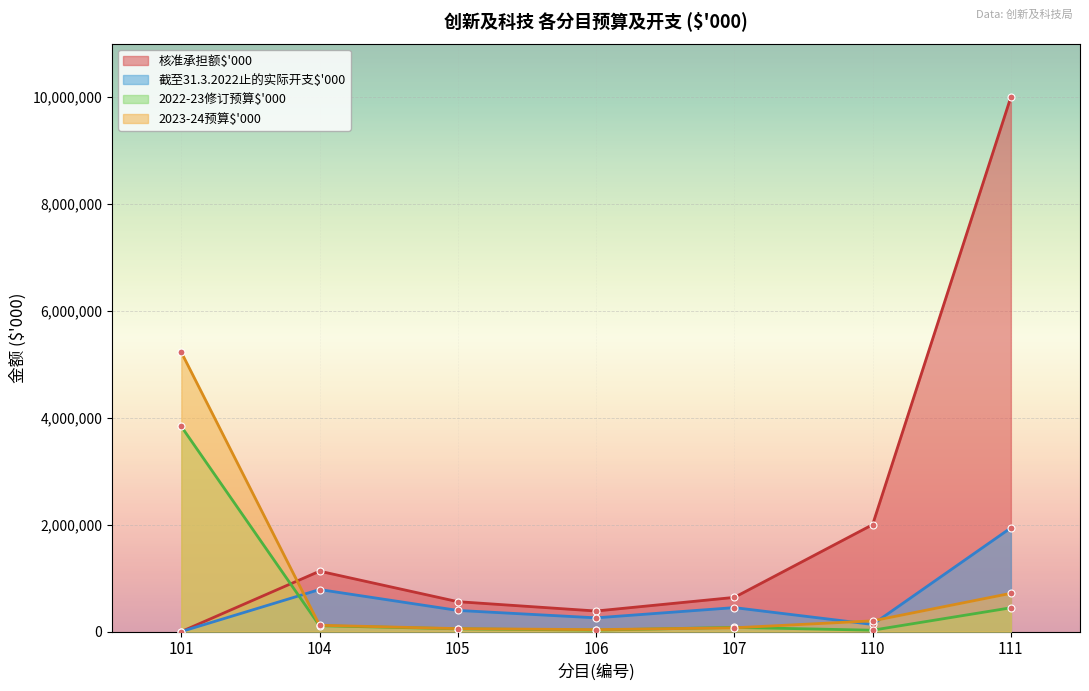

How many values in the 核准承担额$'000 series are below 639200?

3